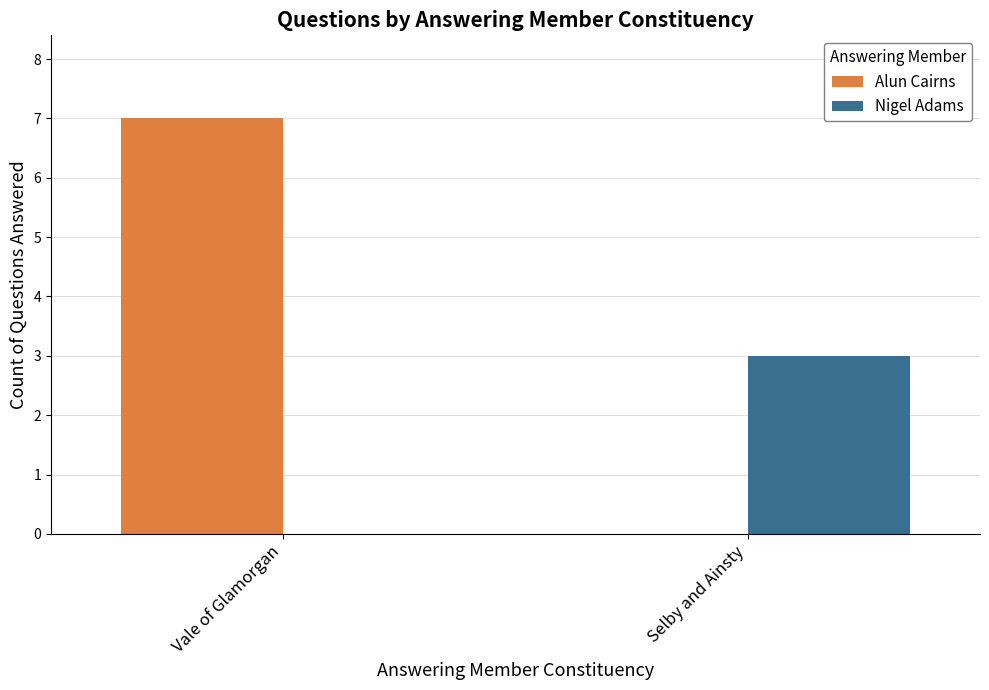

How many values in Nigel Adams are above zero?

1